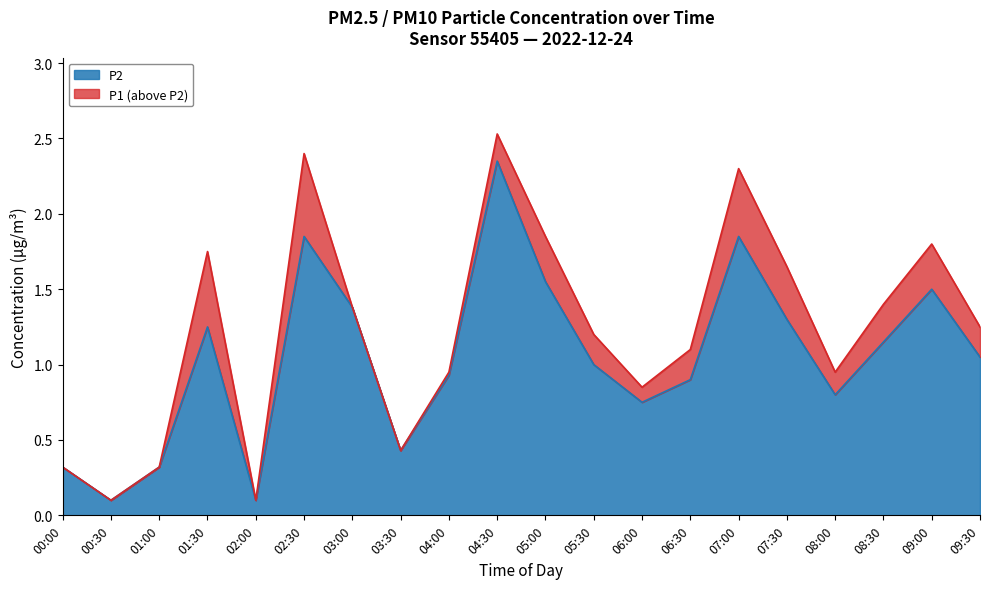

Count the number of categories in the chart.

20